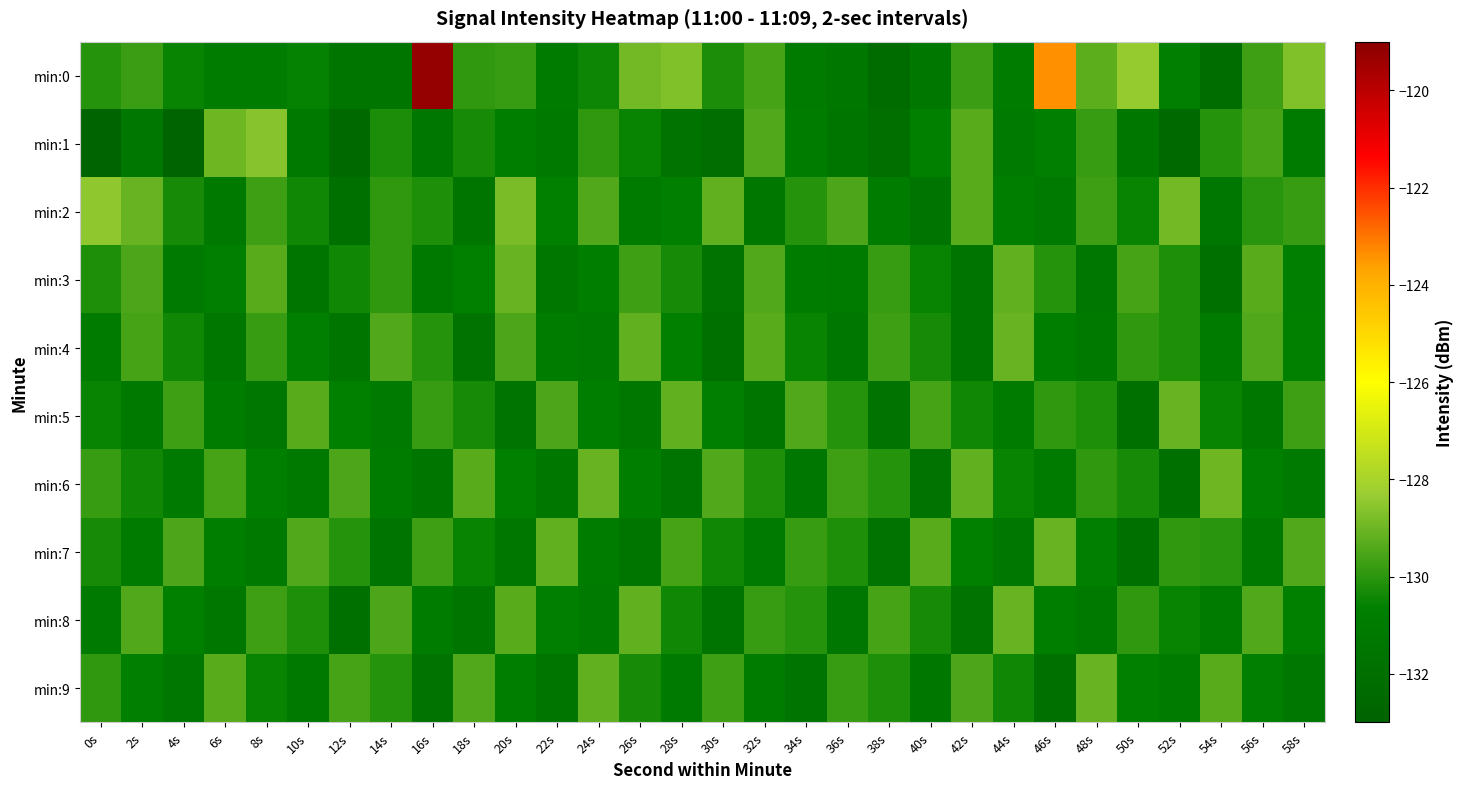

How many series are shown in this chart?

10